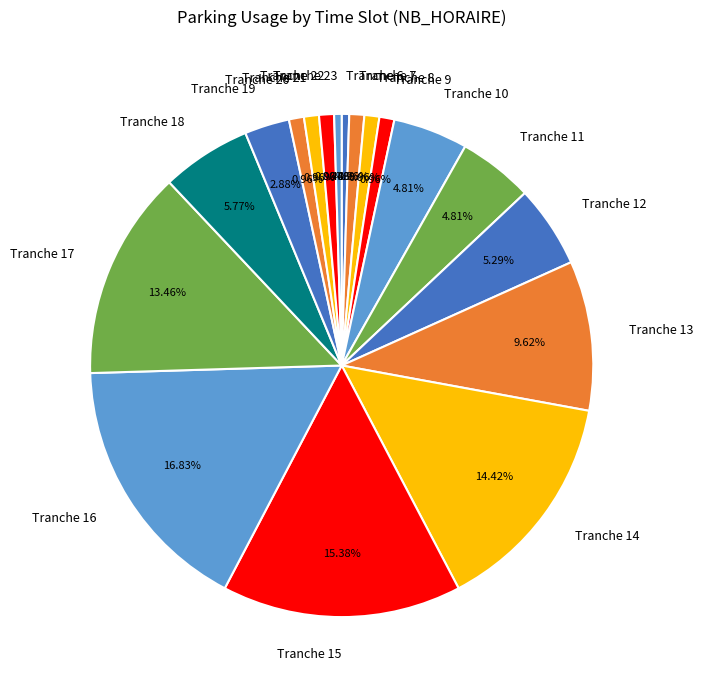

Does any single category account for the majority?

No